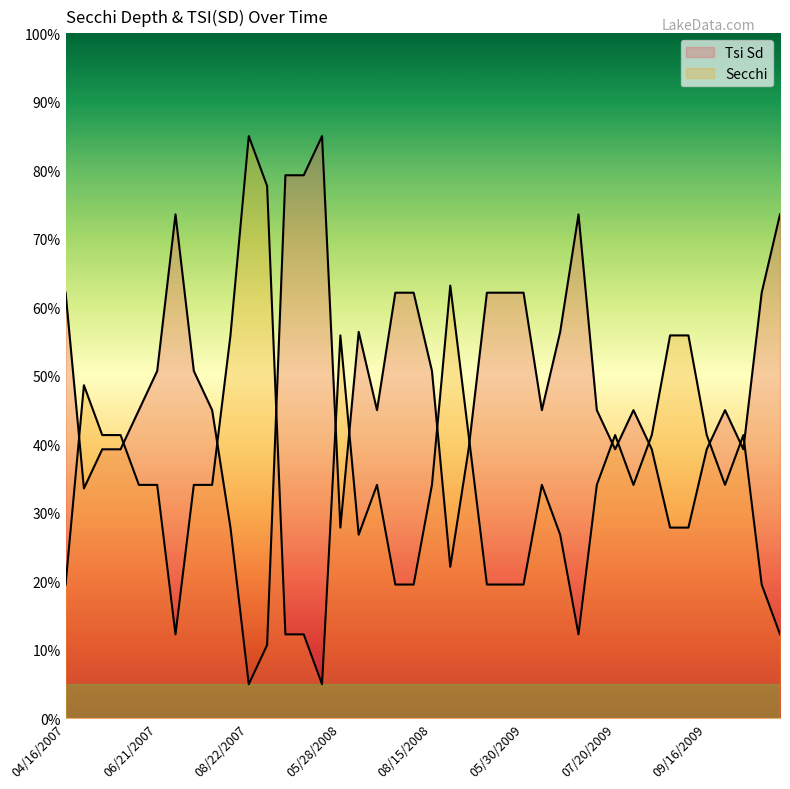

At which label does Secchi reach its minimum?

05/22/2008